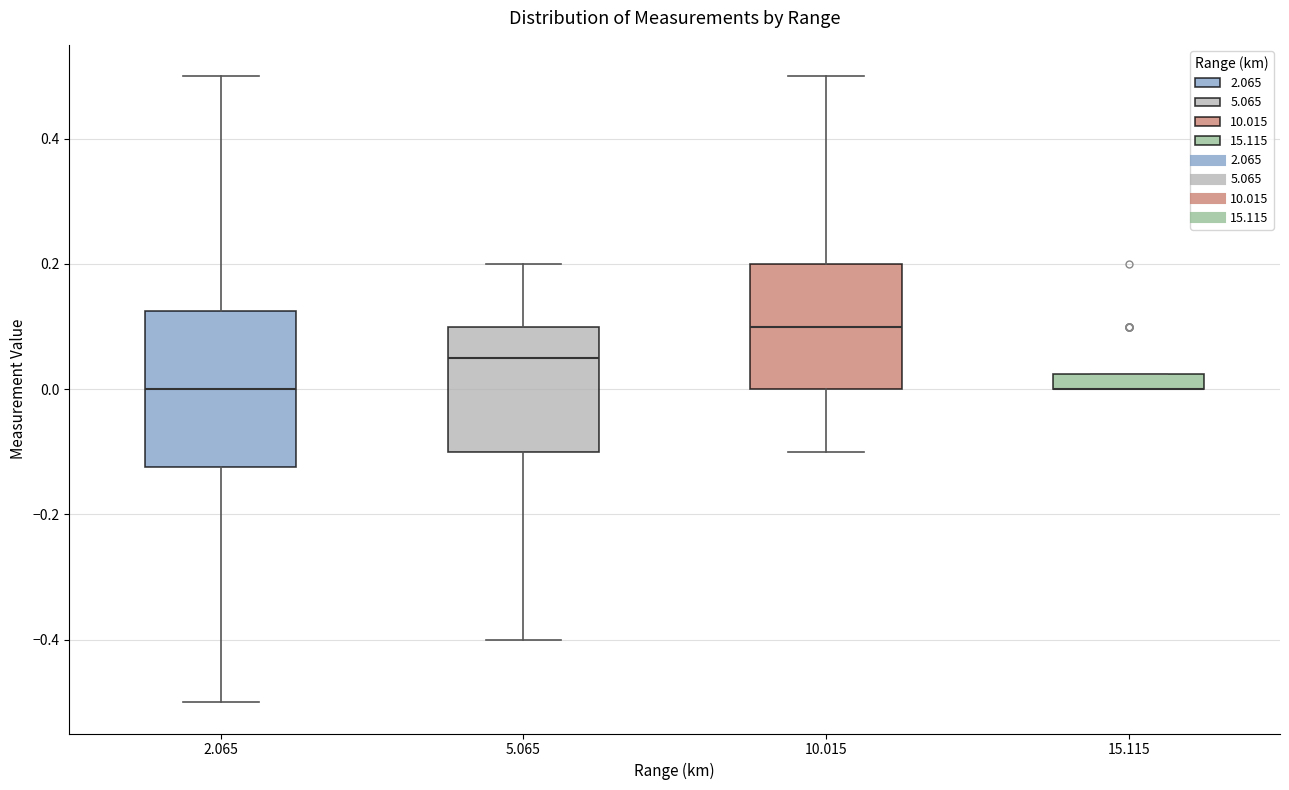

Where is the lower edge of the box at x = 10.015 on the y-axis? The values are not printed on the chart, so give them approximately, as read against the axis.

0.00